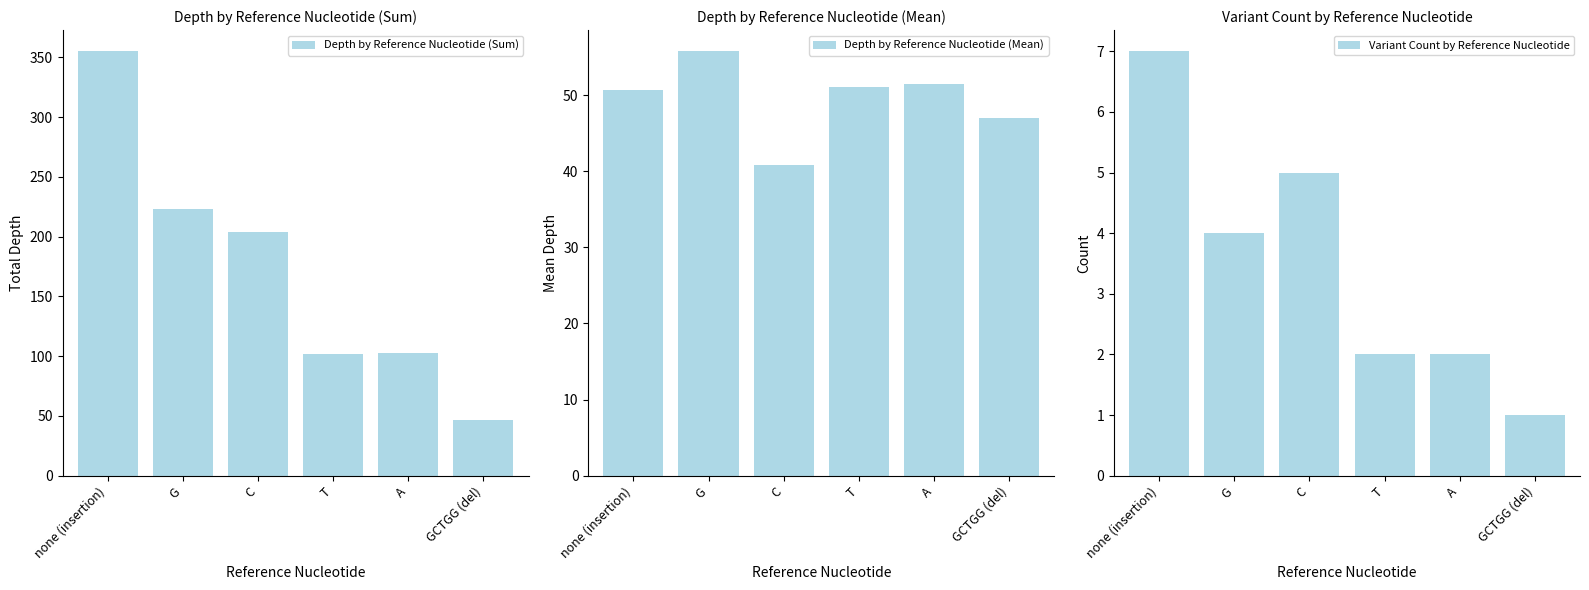

Is the value of Variant Count by Reference Nucleotide at T greater than the value of Depth by Reference Nucleotide (Mean) at GCTGG (del)?

No